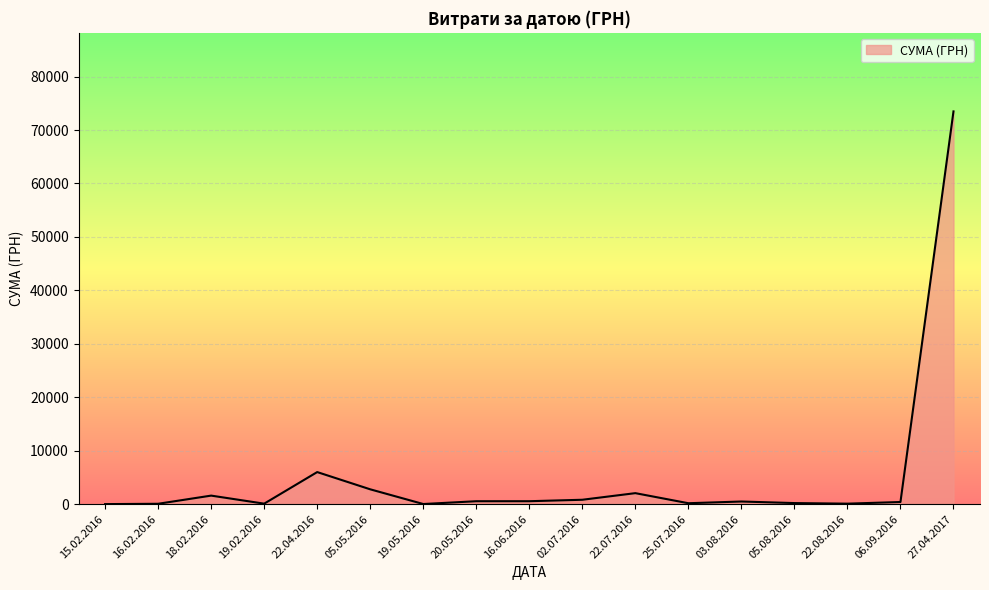

At which category does the chart reach its peak across all series?

27.04.2017